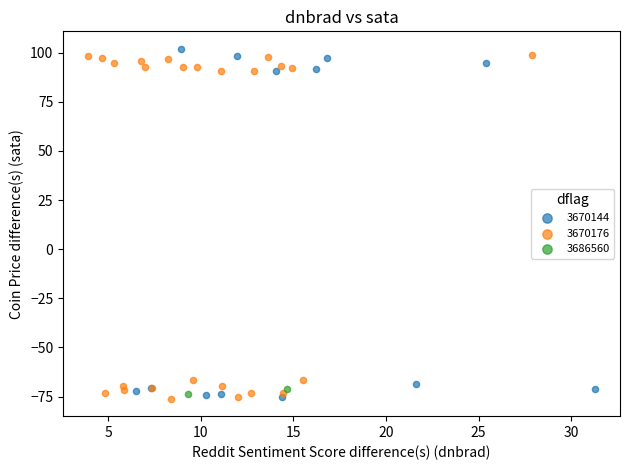

What are all the series names shown in the legend?

3670144, 3670176, 3686560